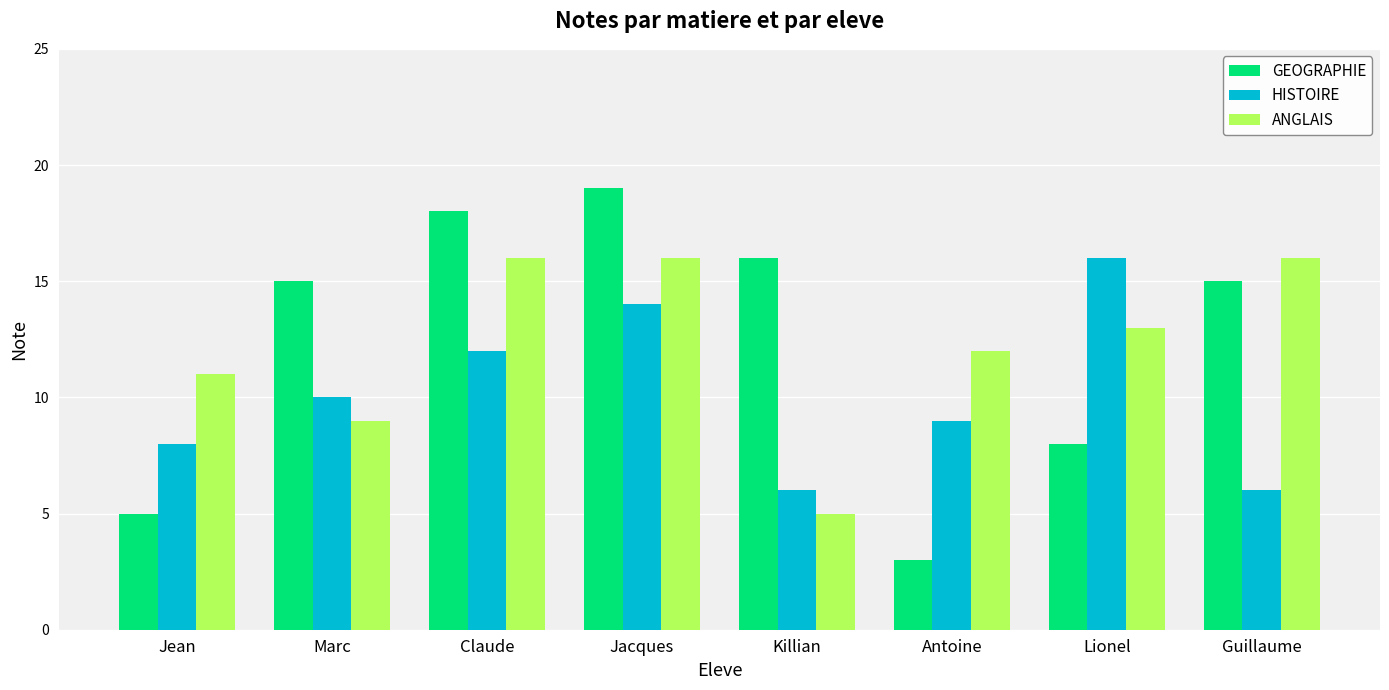

Reading left to right, extract all data points from this chart.

GEOGRAPHIE: Jean=5	Marc=15	Claude=18	Jacques=19	Killian=16	Antoine=3	Lionel=8	Guillaume=15
HISTOIRE: Jean=8	Marc=10	Claude=12	Jacques=14	Killian=6	Antoine=9	Lionel=16	Guillaume=6
ANGLAIS: Jean=11	Marc=9	Claude=16	Jacques=16	Killian=5	Antoine=12	Lionel=13	Guillaume=16